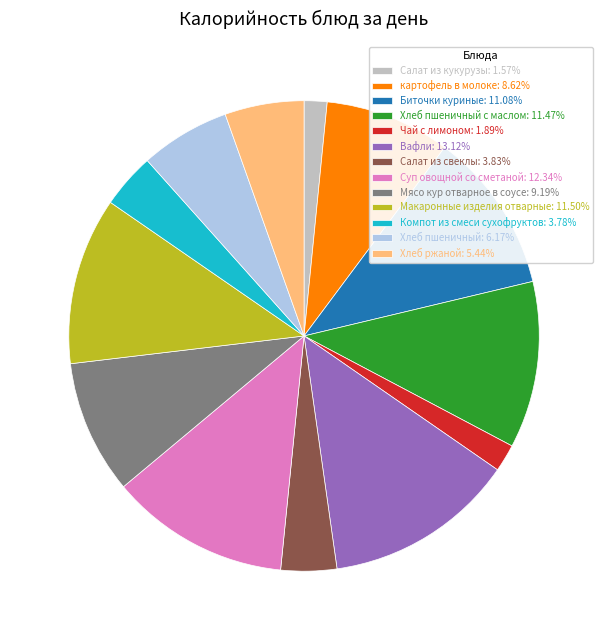

What is the ratio of the value at Мясо кур отварное в соусе: 9.19% to the value at Хлеб пшеничный с маслом: 11.47%?

0.8